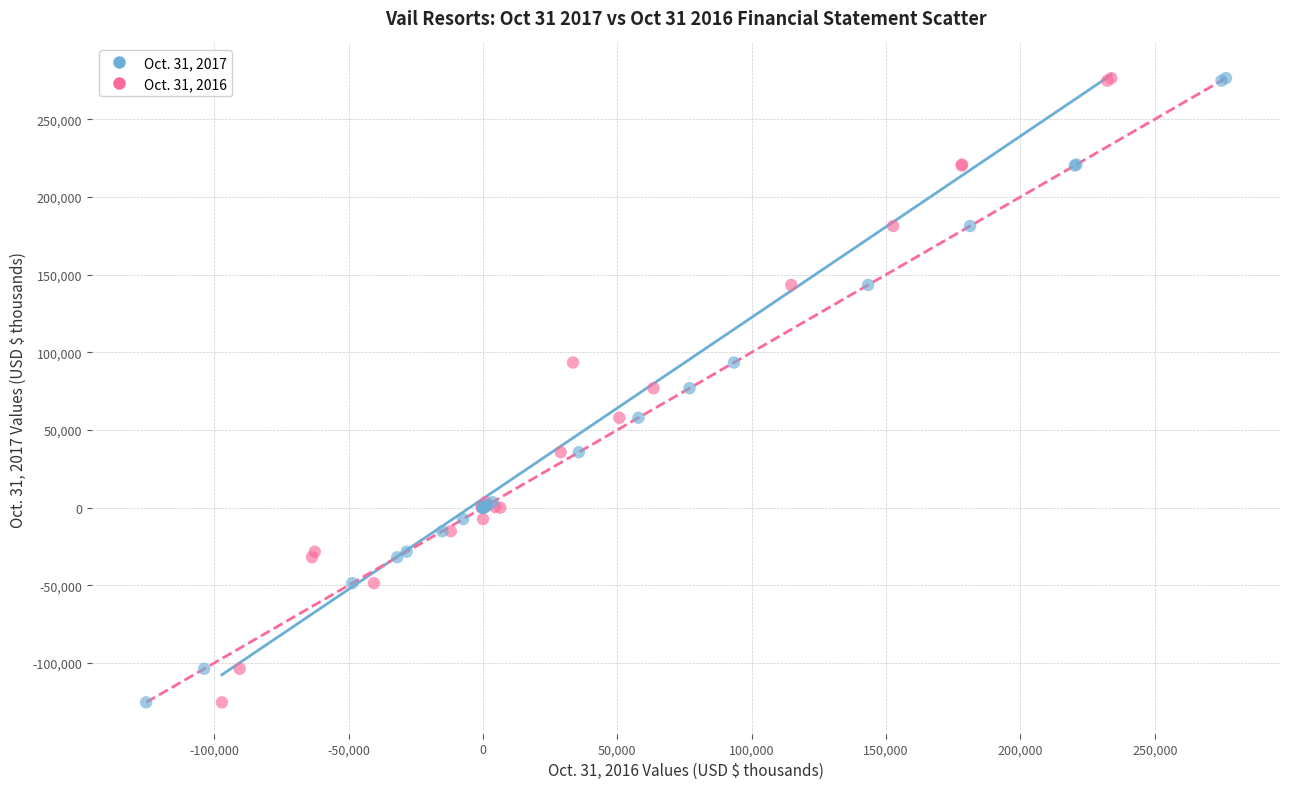

What are all the series names shown in the legend?

Oct. 31, 2017, Oct. 31, 2016